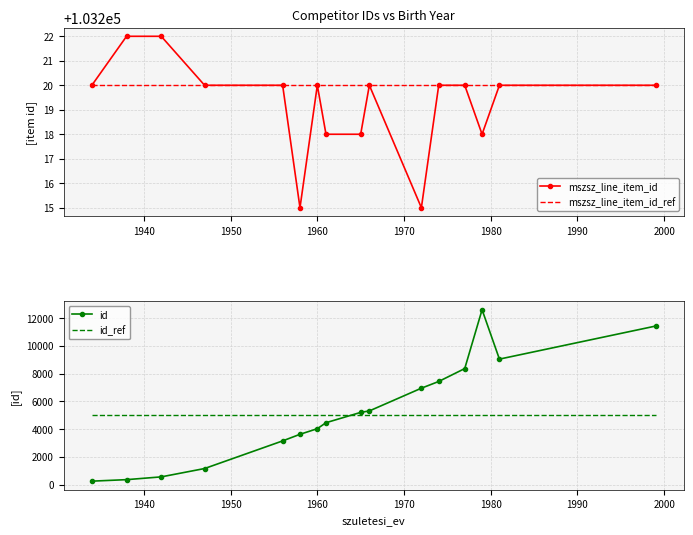

Which series ends up on top after the final intersection of id and id_ref?

id